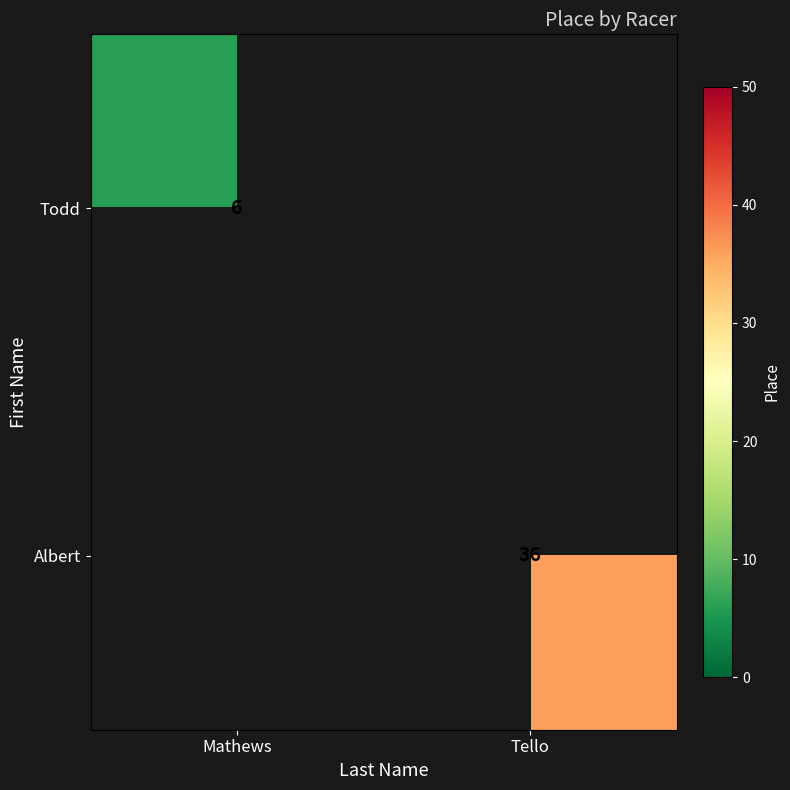

True or false: Albert has a value of 36 at Tello.

True